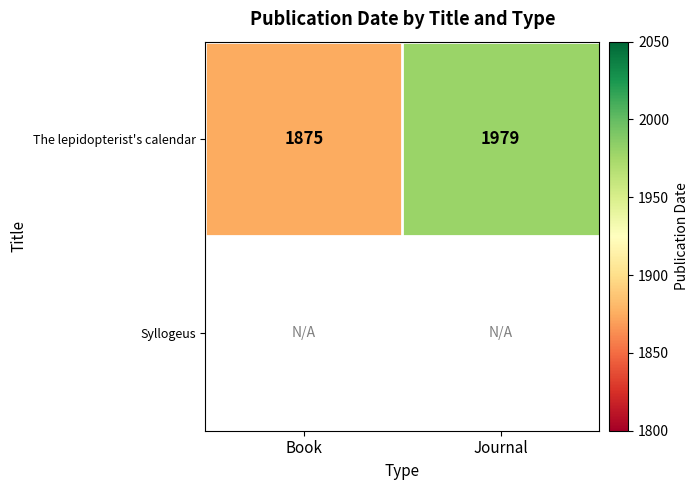

Is it true that The lepidopterist's calendar equals 957 at Book?

False